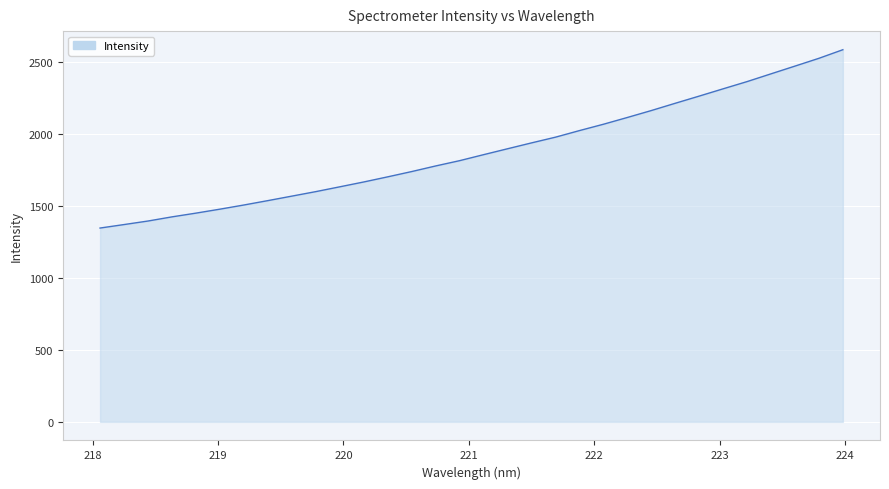

What is the difference between the maximum and minimum values?

1239.8